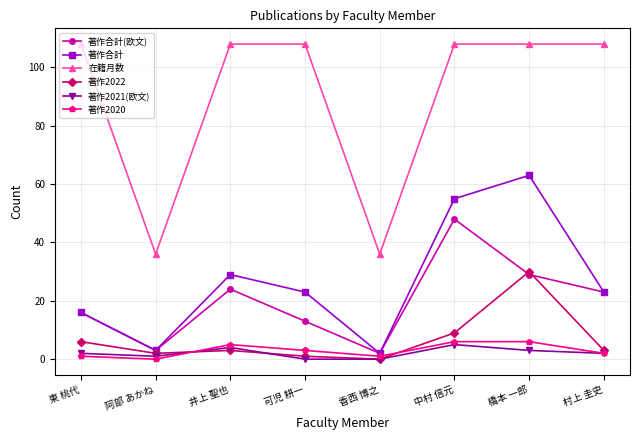

How many 著作合計 values are between 16 and 55?

5